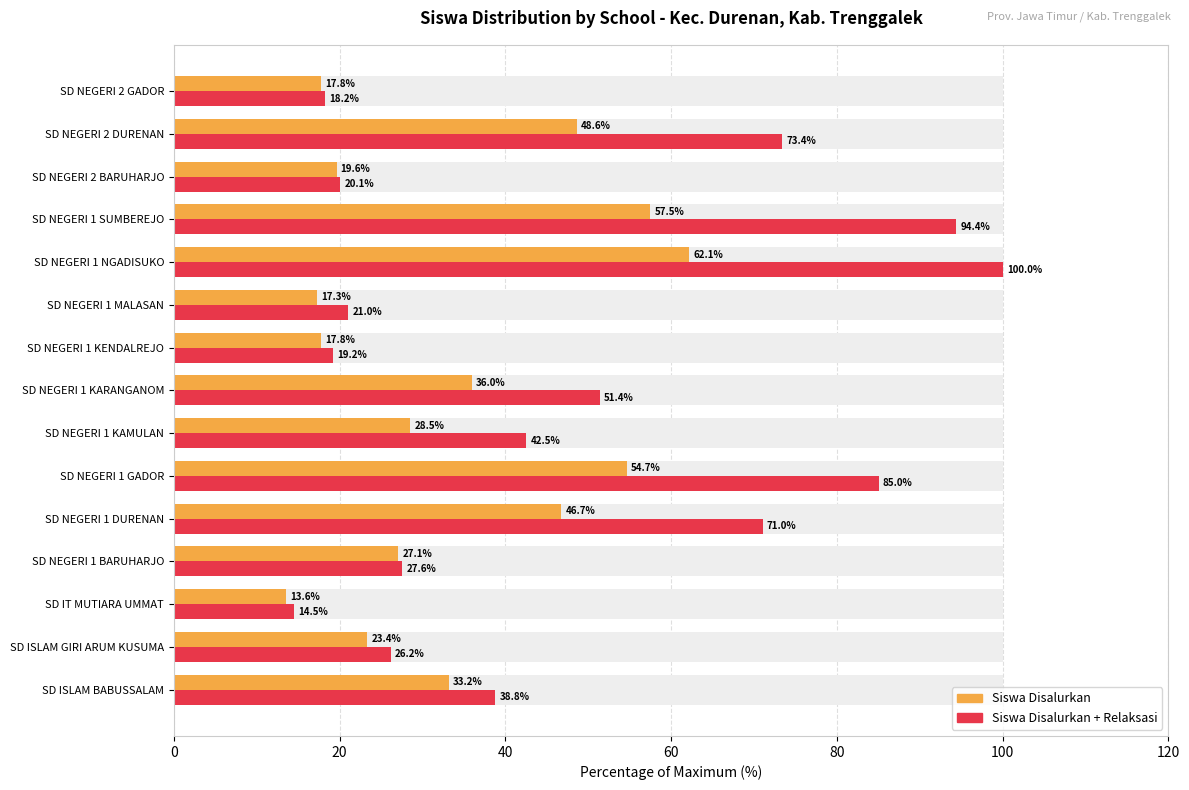

How many bars are there in each group?

2